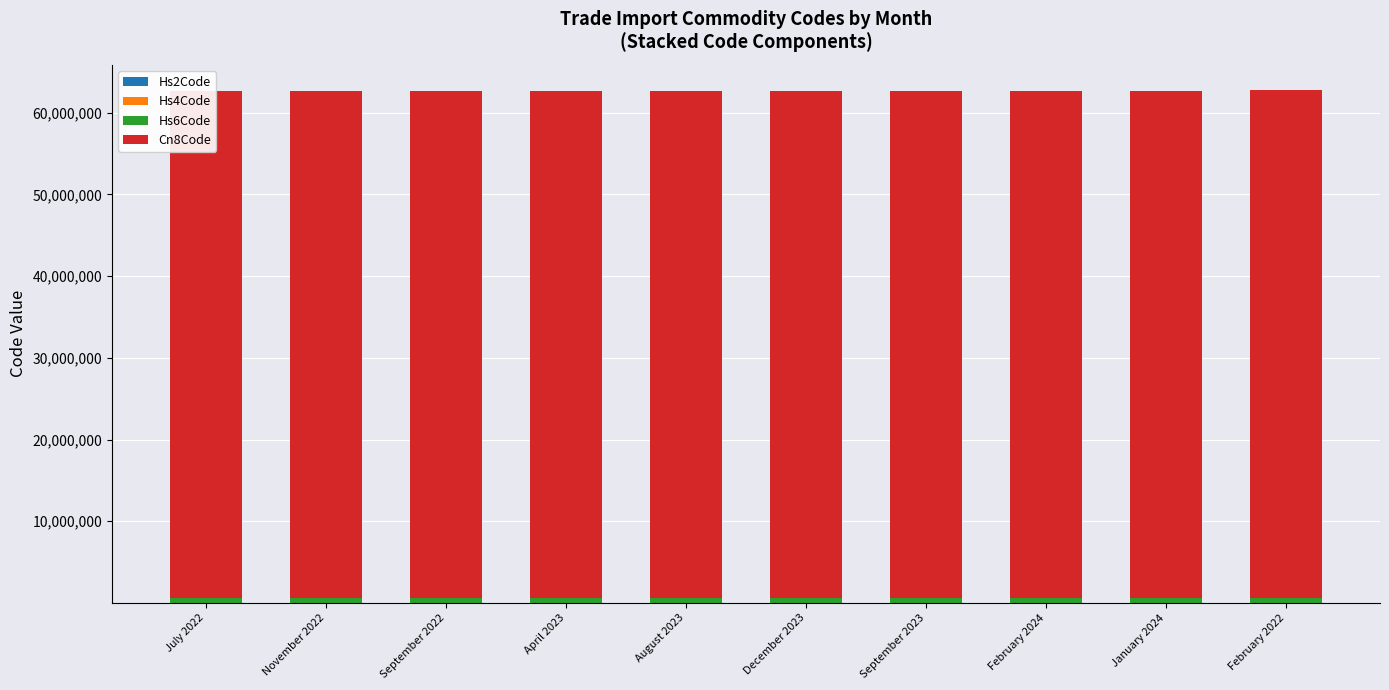

At how many categories does at least one series exceed 28557890?

10